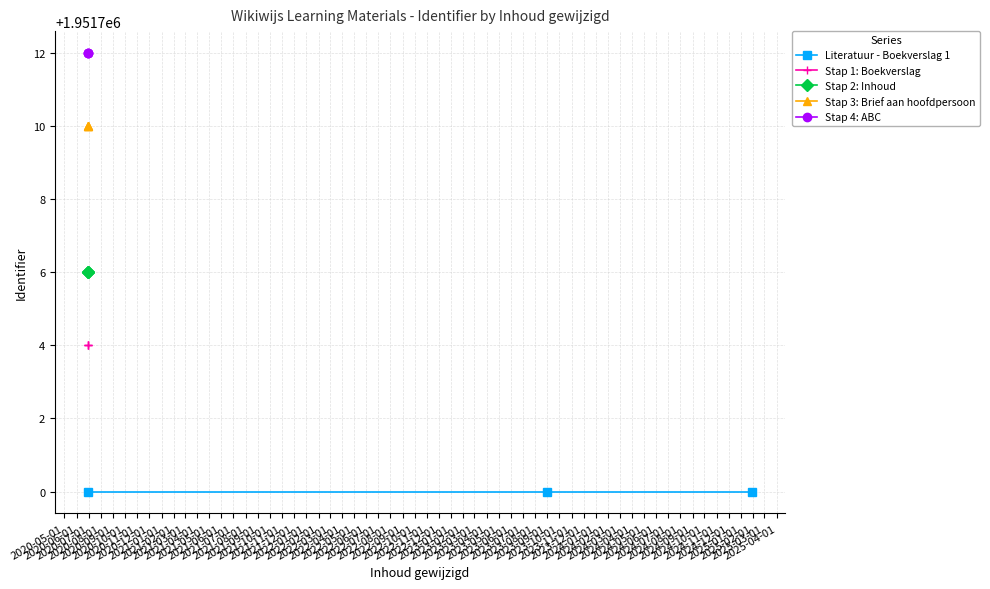

Which series has the largest total across all categories?

Stap 4: ABC